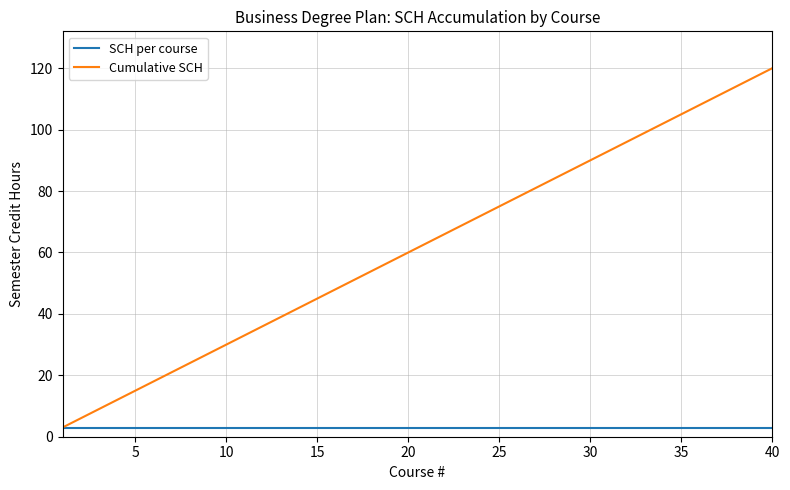

What are all the series names shown in the legend?

SCH per course, Cumulative SCH